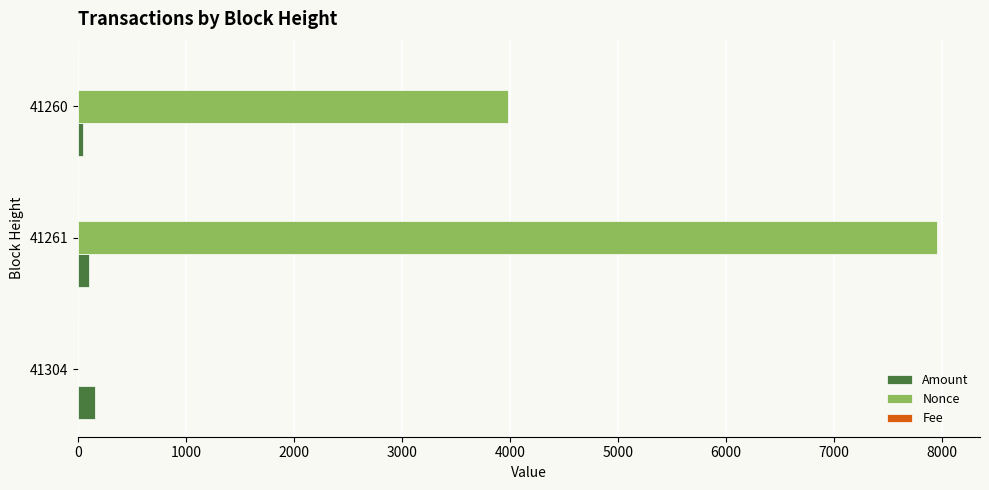

Which category has the highest value across all series?

41261